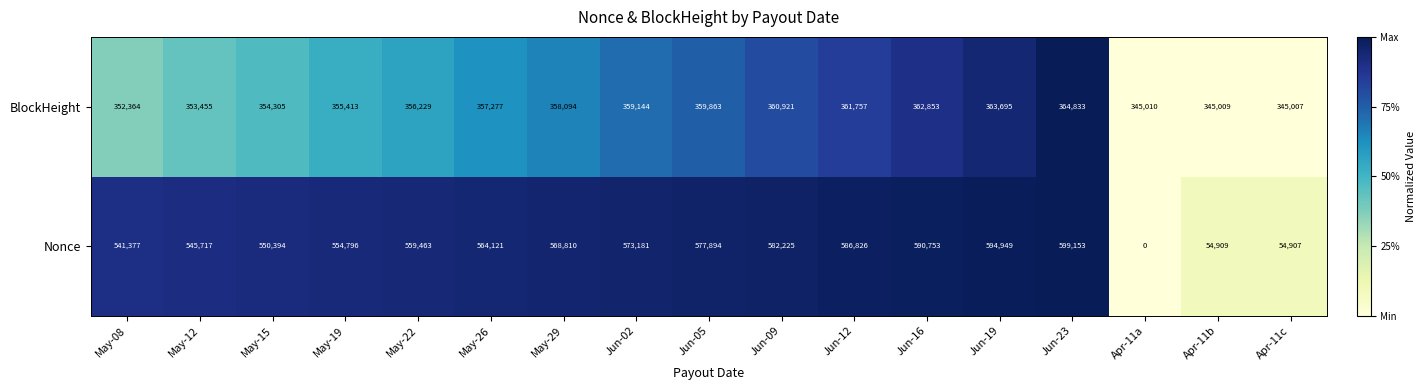

What is the approximate value of BlockHeight at Jun-02?

359144